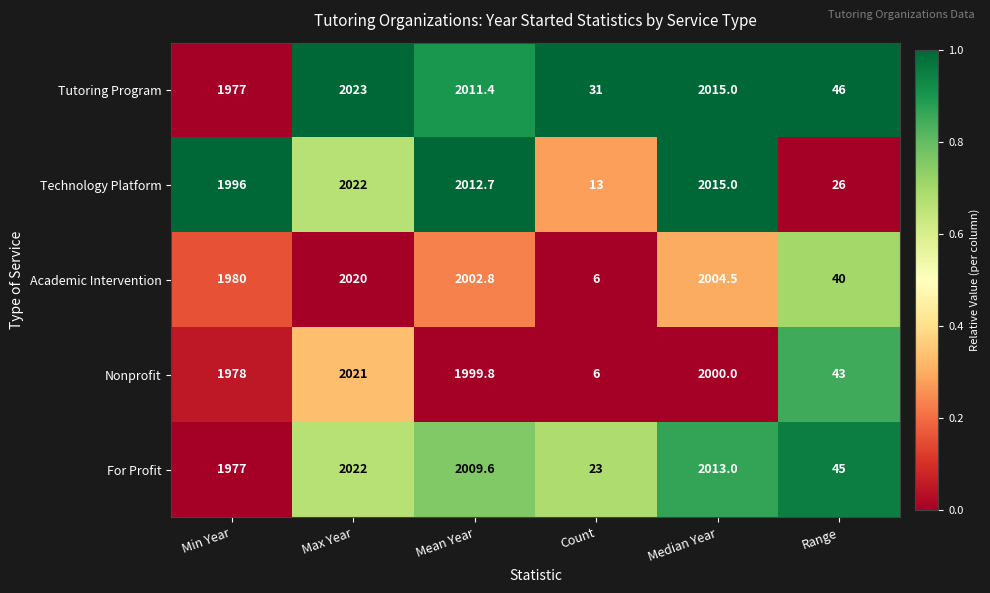

At which label does Tutoring Program first exceed 2011?

Max Year